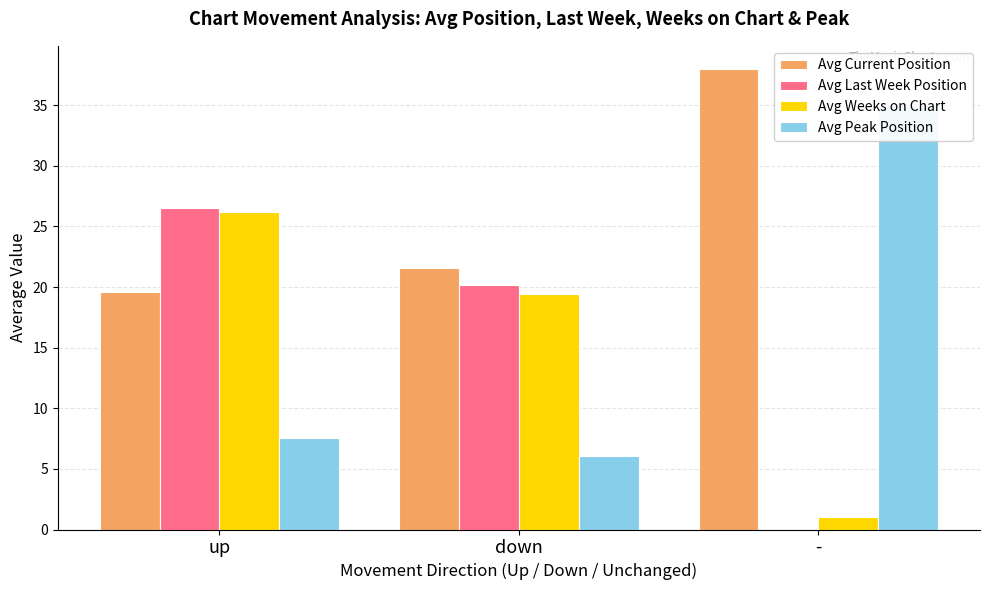

Is it true that Avg Current Position equals 19.6 at up?

True